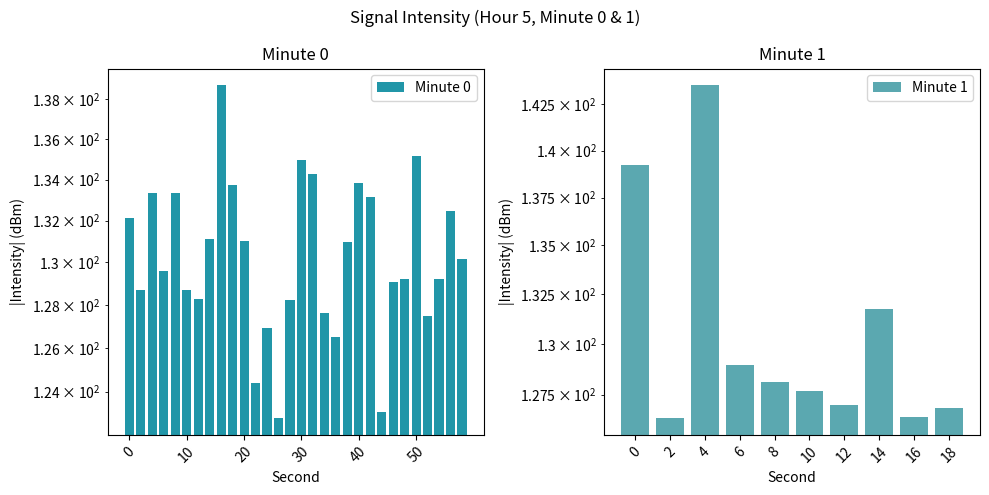

What is the value of the 6th bar from the left?

128.7